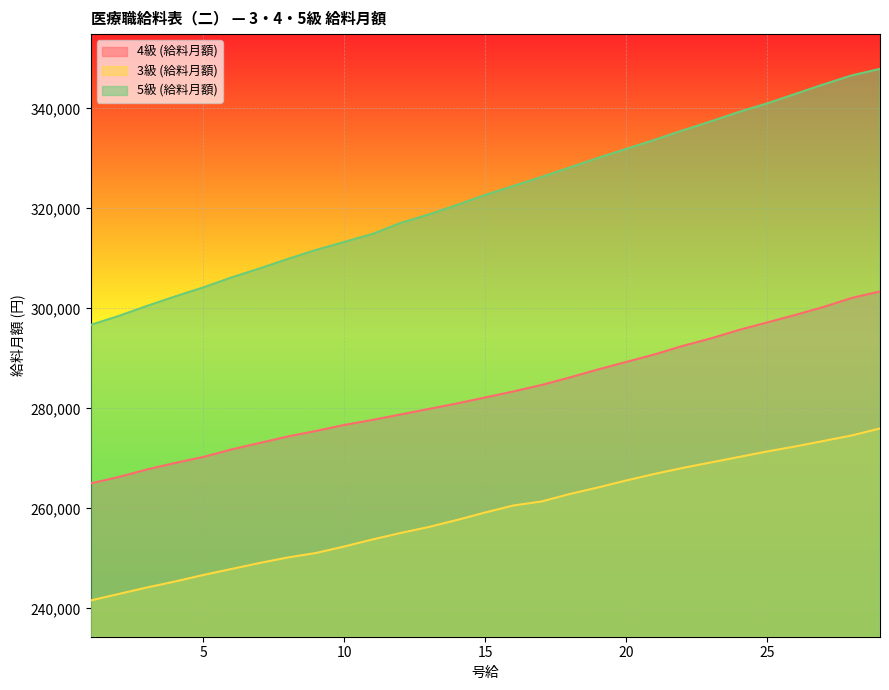

At which category does the chart reach its peak across all series?

29